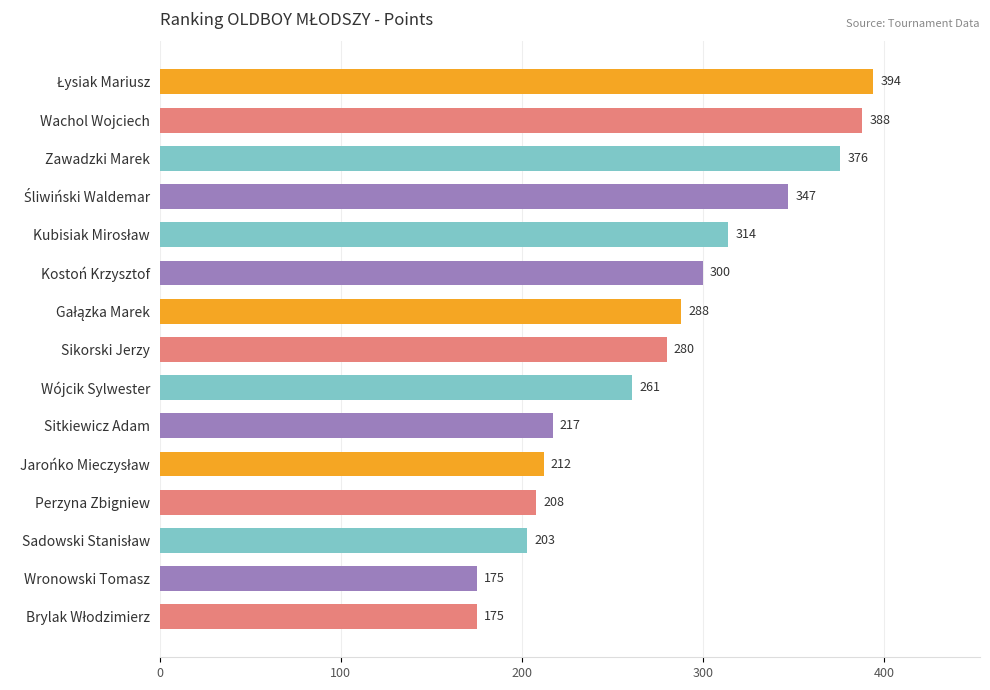

What is the sum of all values?

4138